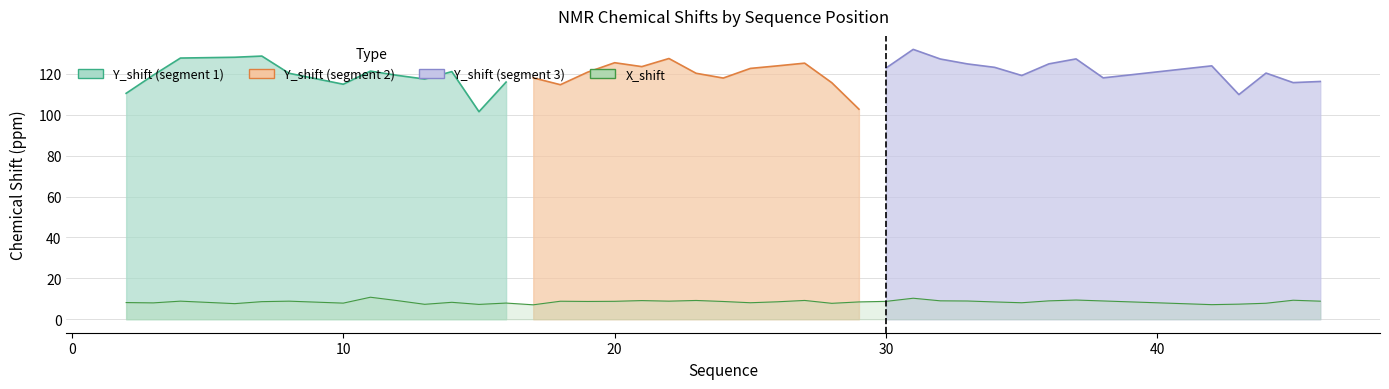

What is the value of the 33rd point from the left?

9.0